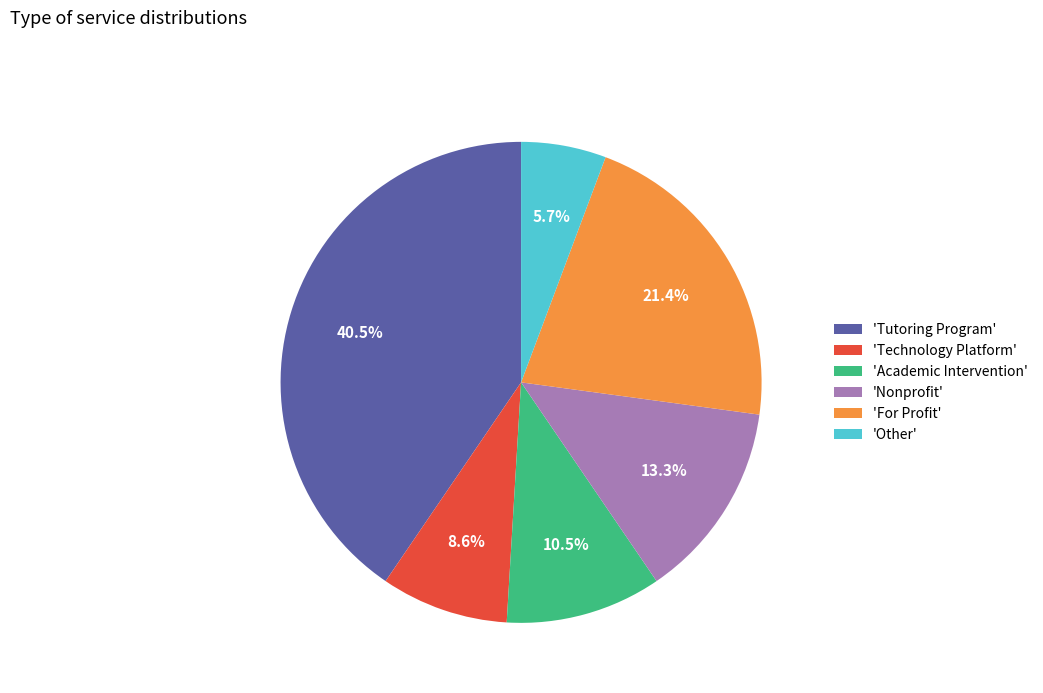

Rank the categories by value from highest to lowest.

'Tutoring Program', 'For Profit', 'Nonprofit', 'Academic Intervention', 'Technology Platform', 'Other'